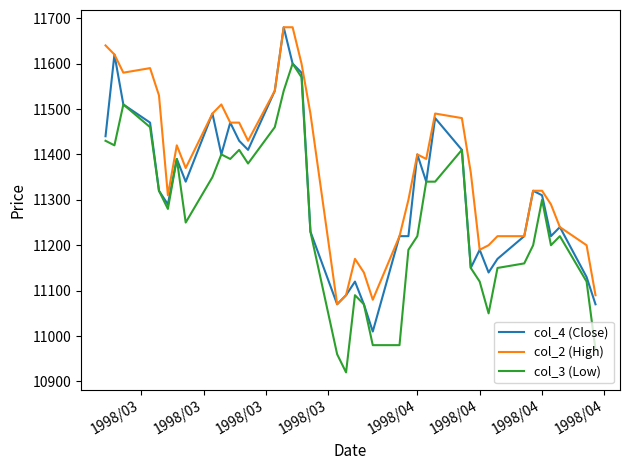

Which series has the largest total across all categories?

col_2 (High)